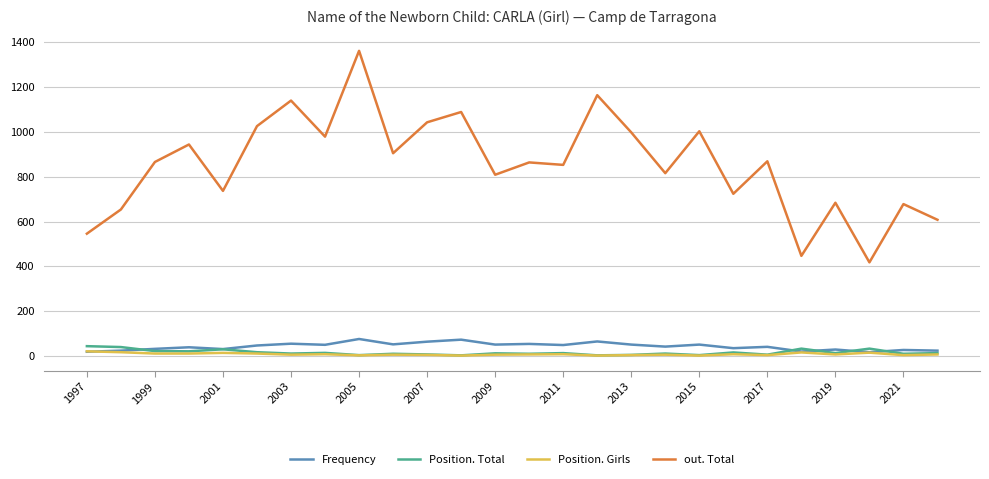

True or false: out. Total and Position. Total cross at least once.

False